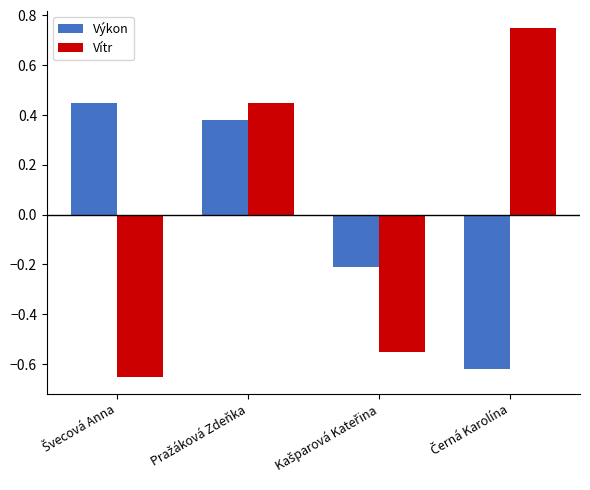

Which series has the largest range (max minus min)?

Vítr